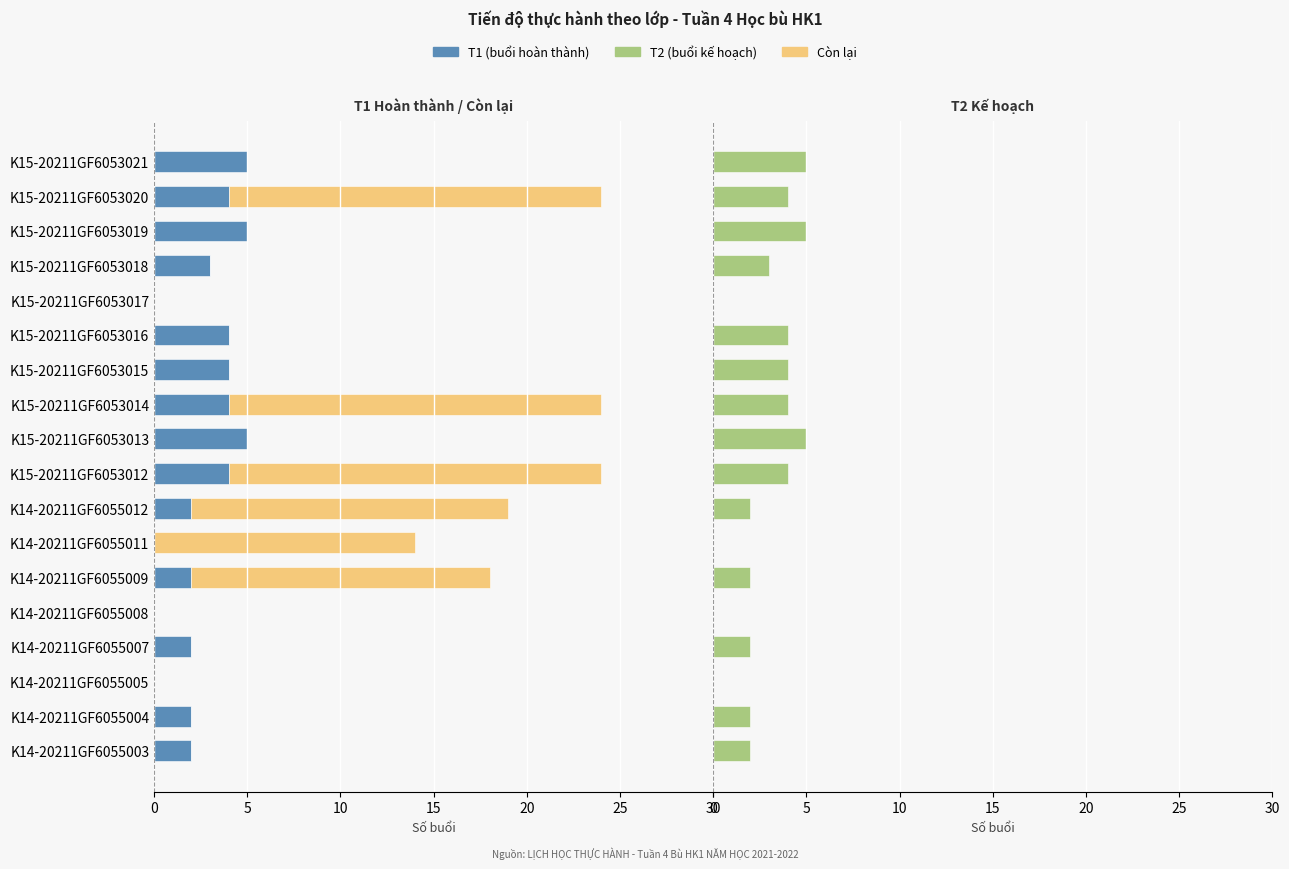

Rank the series by their maximum value, from lowest to highest.

T1 (buổi hoàn thành), T2 (buổi kế hoạch), Còn lại